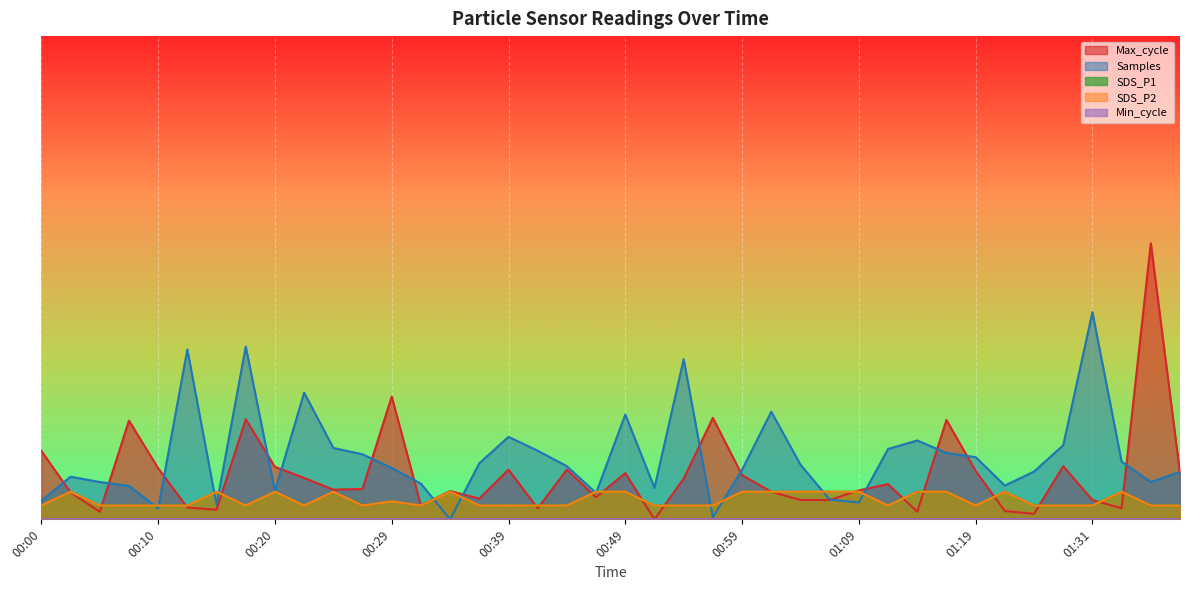

What is the difference between the maximum and minimum values in the SDS_P1 series?

0.1